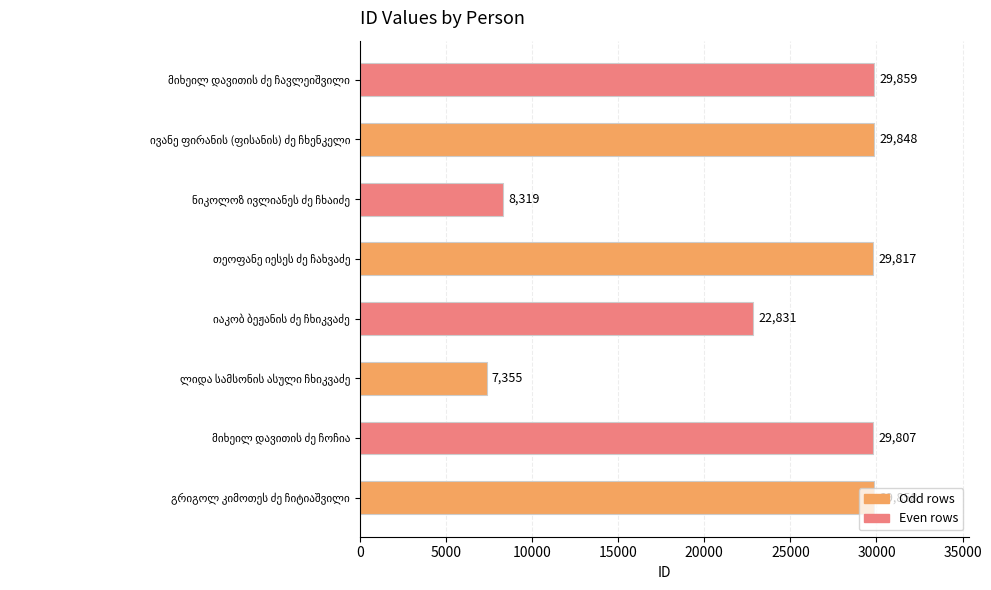

What is the average value?

23462